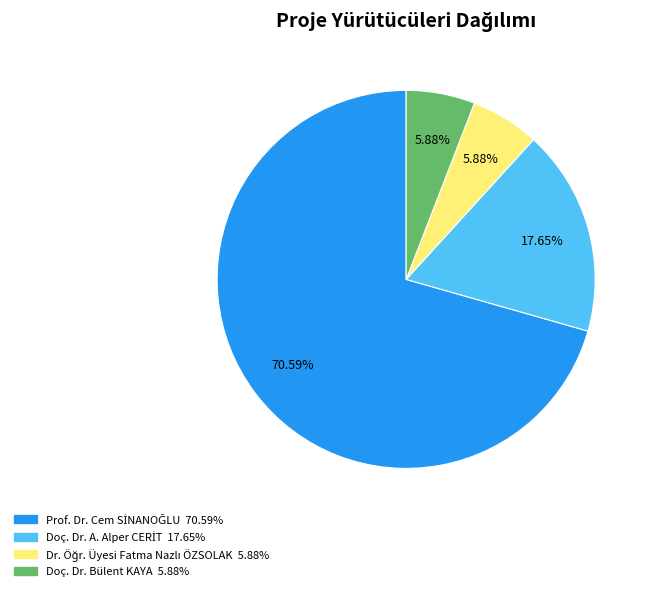

Is there a majority slice in this chart?

Yes